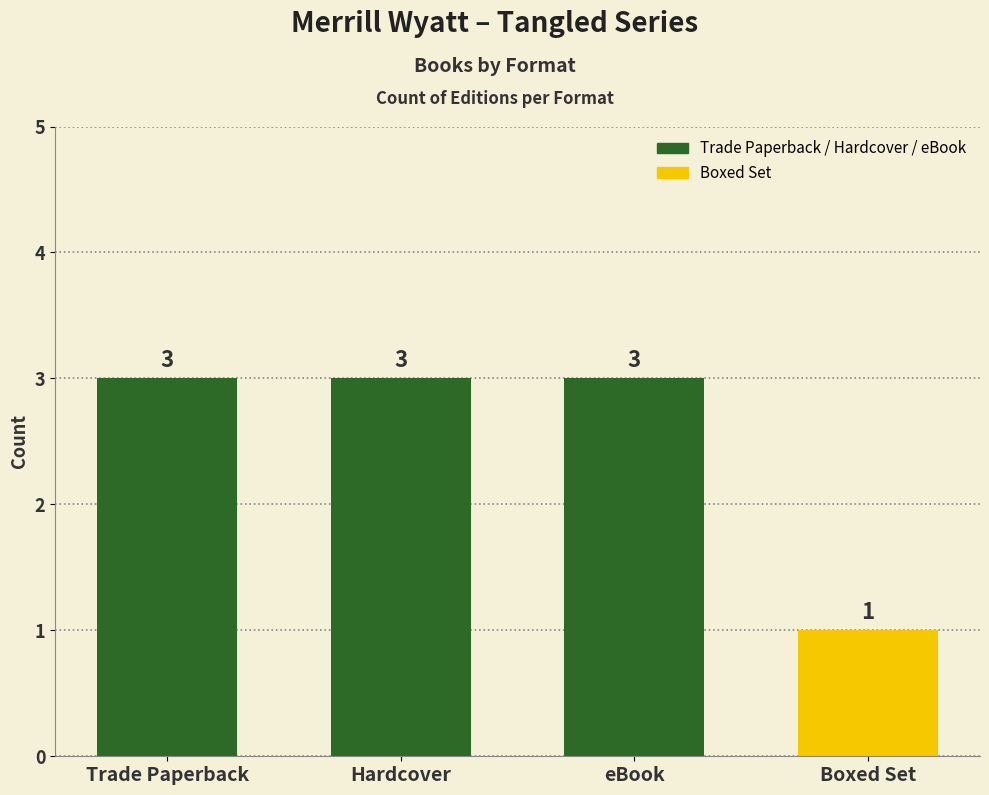

What is the average value?

2